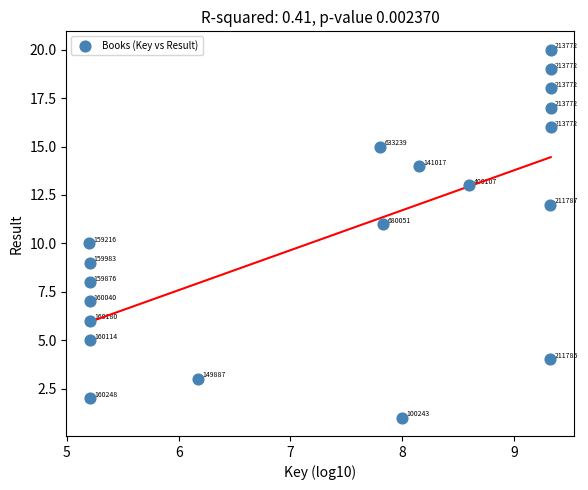

What Y value in the scatter plot is closest to 10?

10